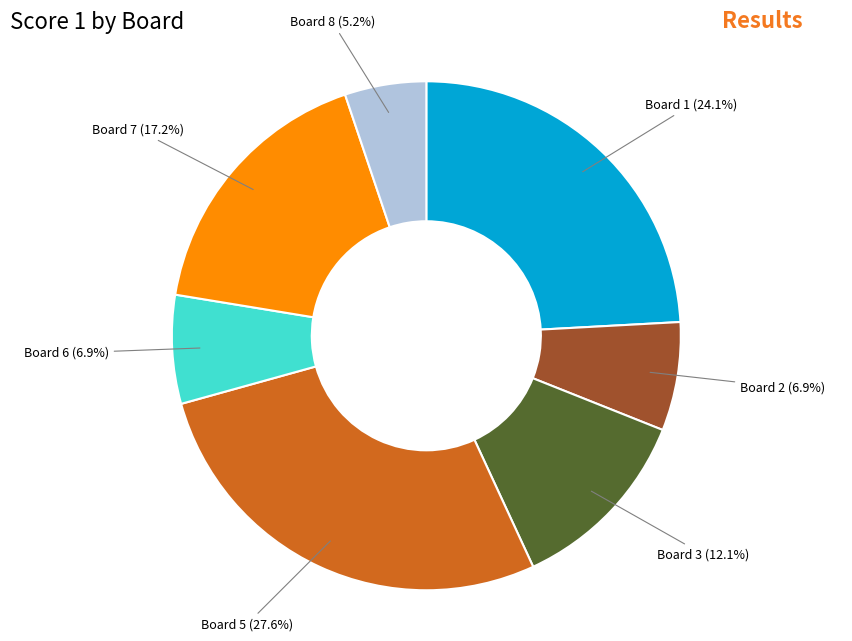

Is there a majority slice in this chart?

No